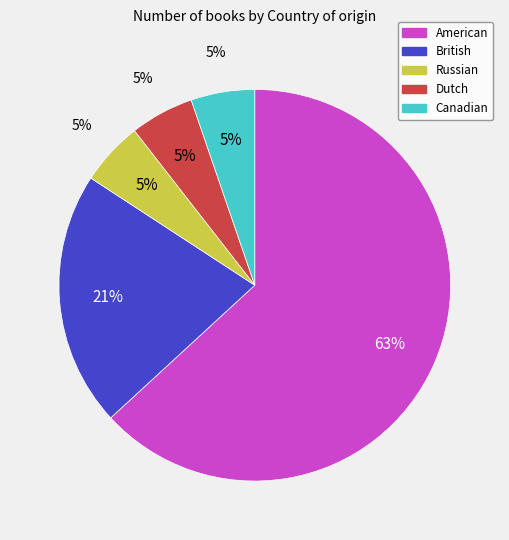

How many segments does this pie chart have?

5